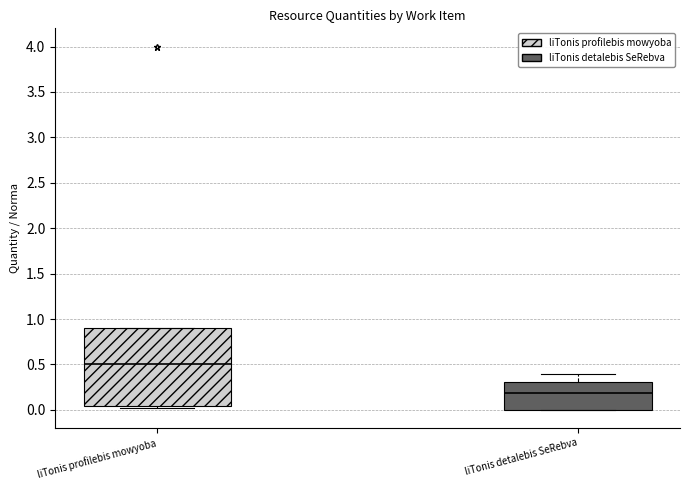

Reading left to right, transcribe this box plot: for each box, give where its median line is, the range the box spans, and where its two whiskers end, as read against the y-axis. The values are not printed on the chart, so give them approximately, as read against the axis.

liTonis profilebis mowyoba: median 0.50, box 0.05 to 0.90, whiskers 0.00 to 0.90
liTonis detalebis SeRebva: median 0.20, box 0.00 to 0.30, whiskers 0.00 to 0.40